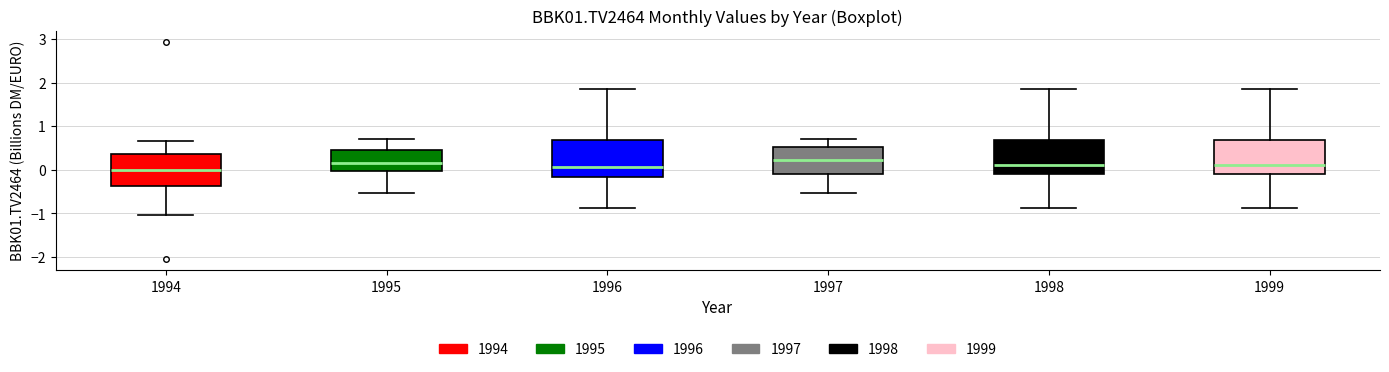

Where does the lower whisker of the box at x = 1994 end on the y-axis? The values are not printed on the chart, so give them approximately, as read against the axis.

-1.0